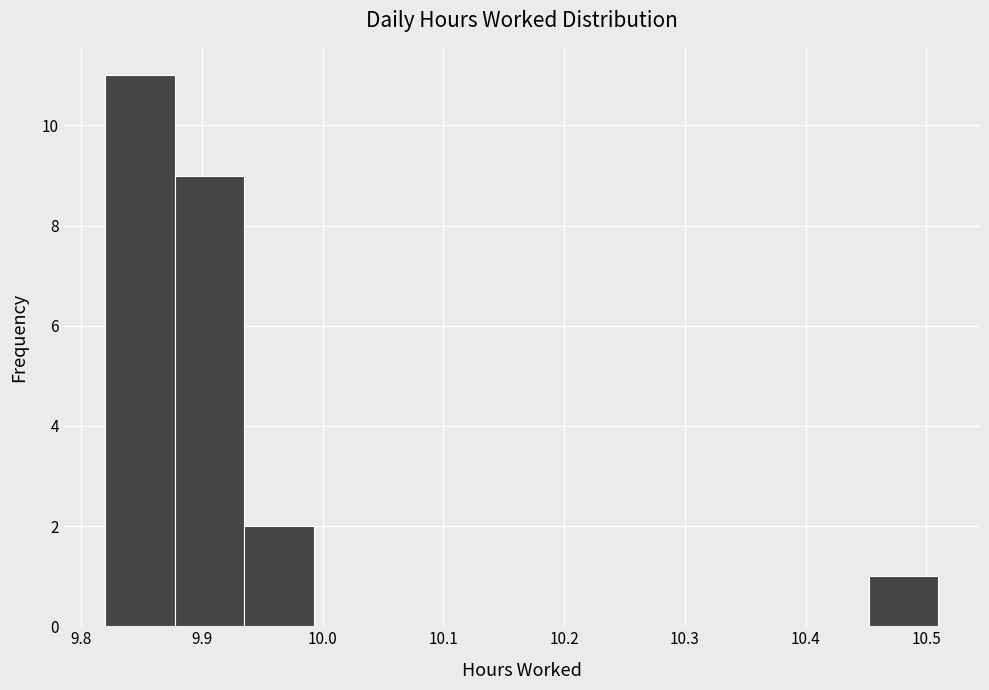

How tall is the bar that spans 9.88 to 9.94 on the x-axis? Neither the bar edges nor the heights are printed on the chart, so give them approximately, as read against the axes.

9